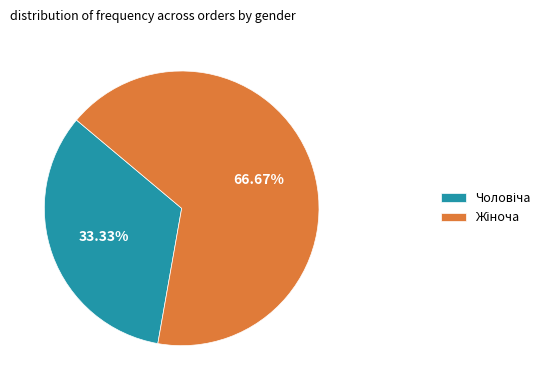

To the nearest percent, what is the difference between the largest and smallest slice percentages?

33%